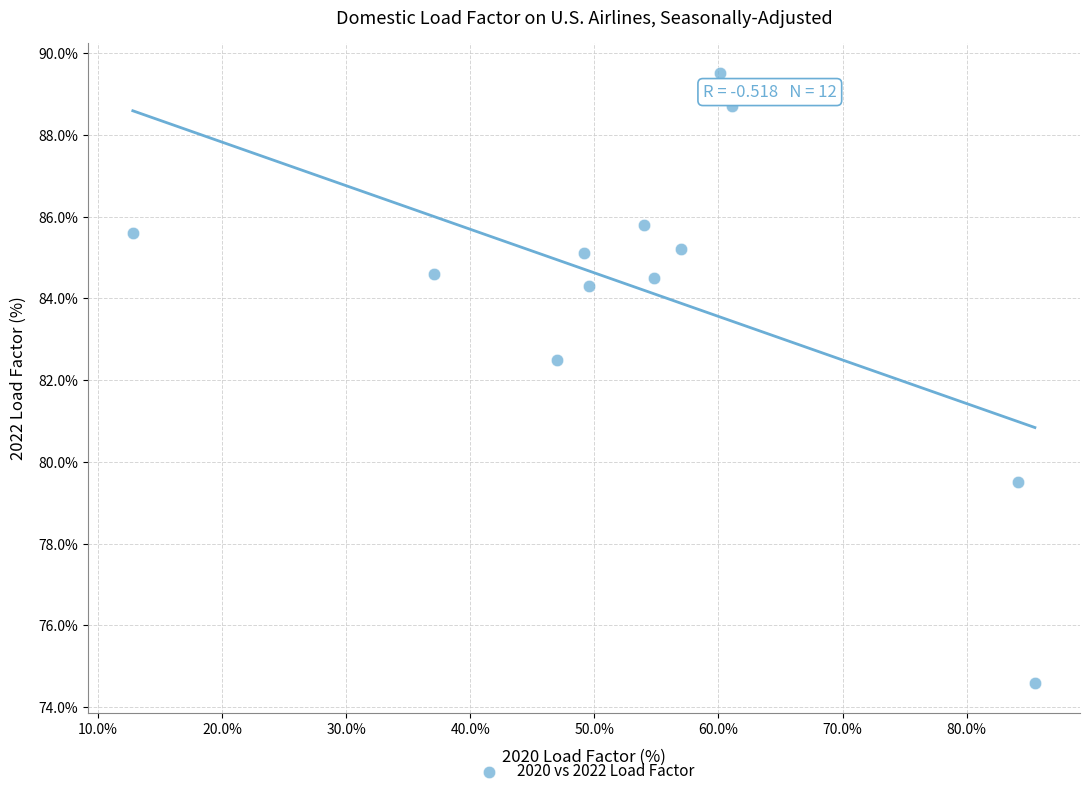

What is the average Y value?

84.2